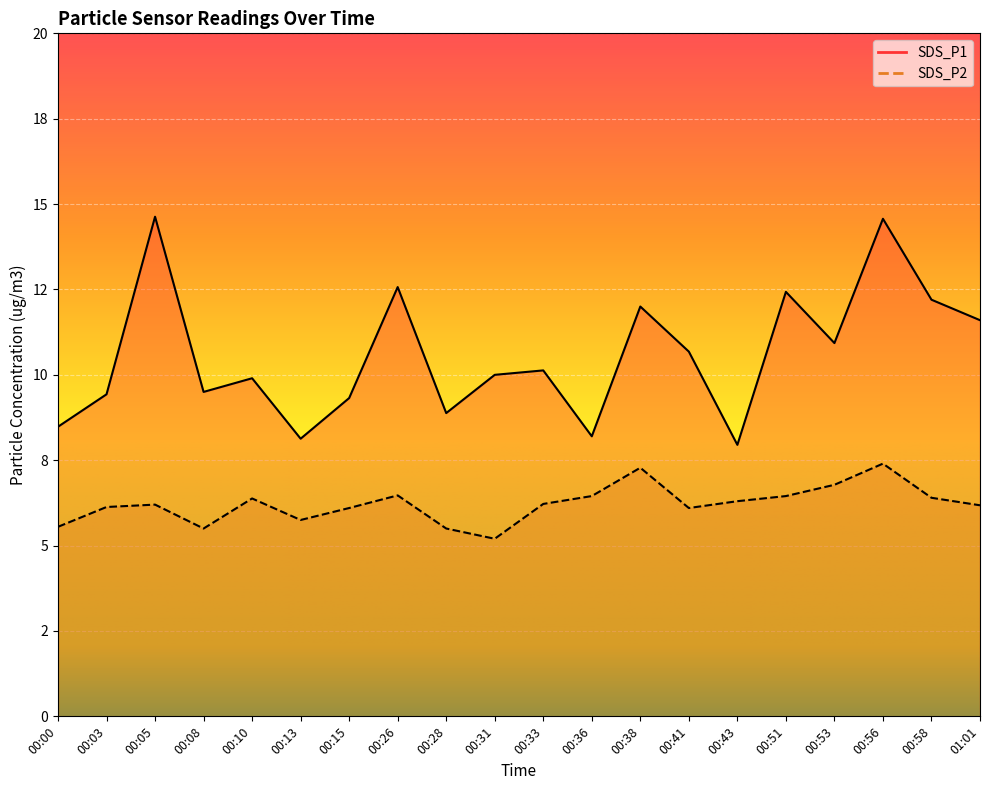

True or false: SDS_P1 and SDS_P2 cross at least once.

False